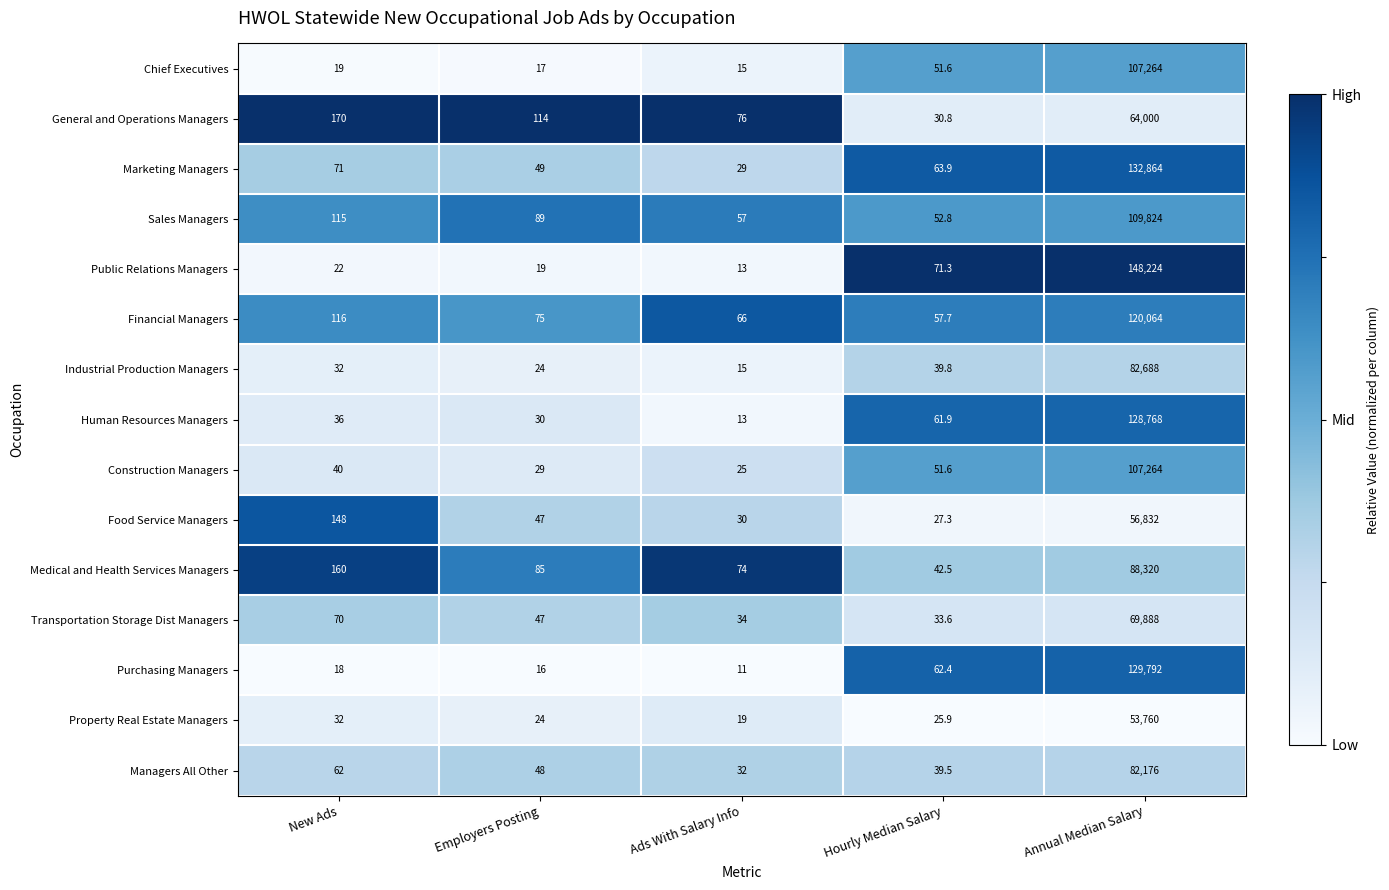

Where does the Property Real Estate Managers series first go above 25?

New Ads